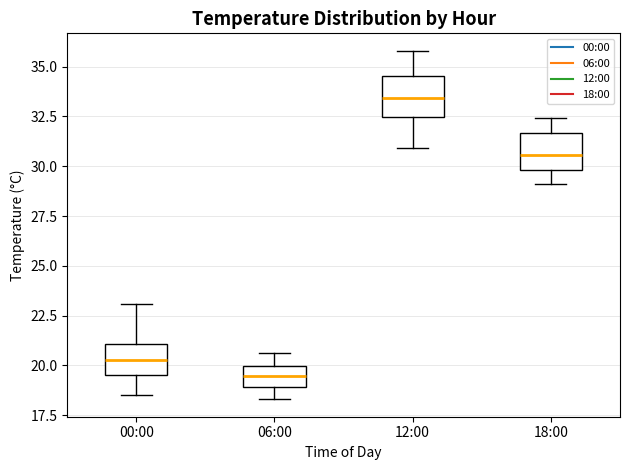

Reading left to right, transcribe this box plot: for each box, give where its median line is, the range the box spans, and where its two whiskers end, as read against the y-axis. The values are not printed on the chart, so give them approximately, as read against the axis.

00:00: median 20.5, box 19.5 to 21.0, whiskers 18.5 to 23.0
06:00: median 19.5, box 19.0 to 20.0, whiskers 18.5 to 20.5
12:00: median 33.5, box 32.5 to 34.5, whiskers 31.0 to 36.0
18:00: median 30.5, box 30.0 to 31.5, whiskers 29.0 to 32.5